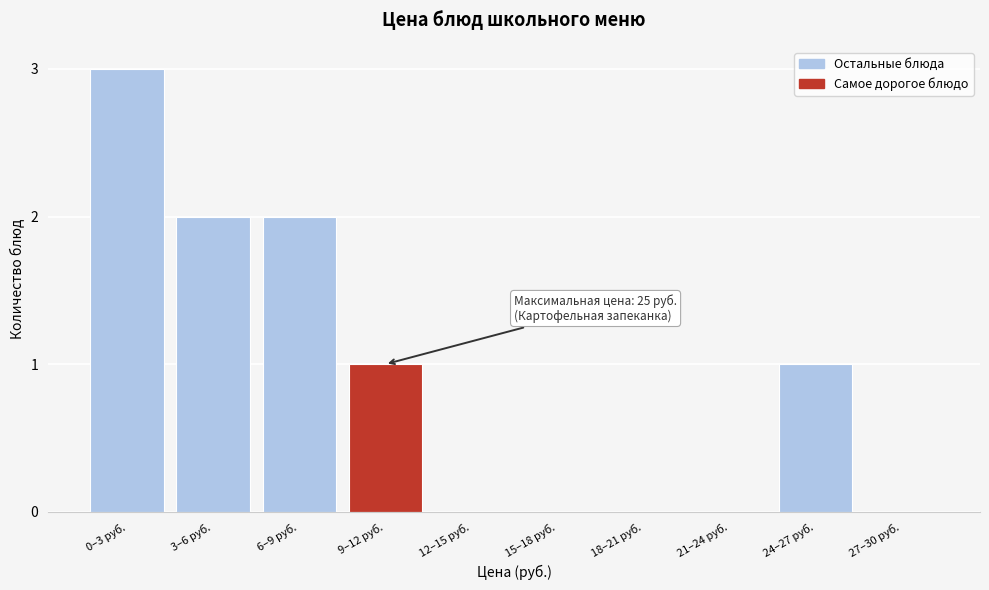

Reading left to right, transcribe all the data shown in this chart.

0–3 руб.=3	3–6 руб.=2	6–9 руб.=2	9–12 руб.=1	12–15 руб.=0	15–18 руб.=0	18–21 руб.=0	21–24 руб.=0	24–27 руб.=1	27–30 руб.=0